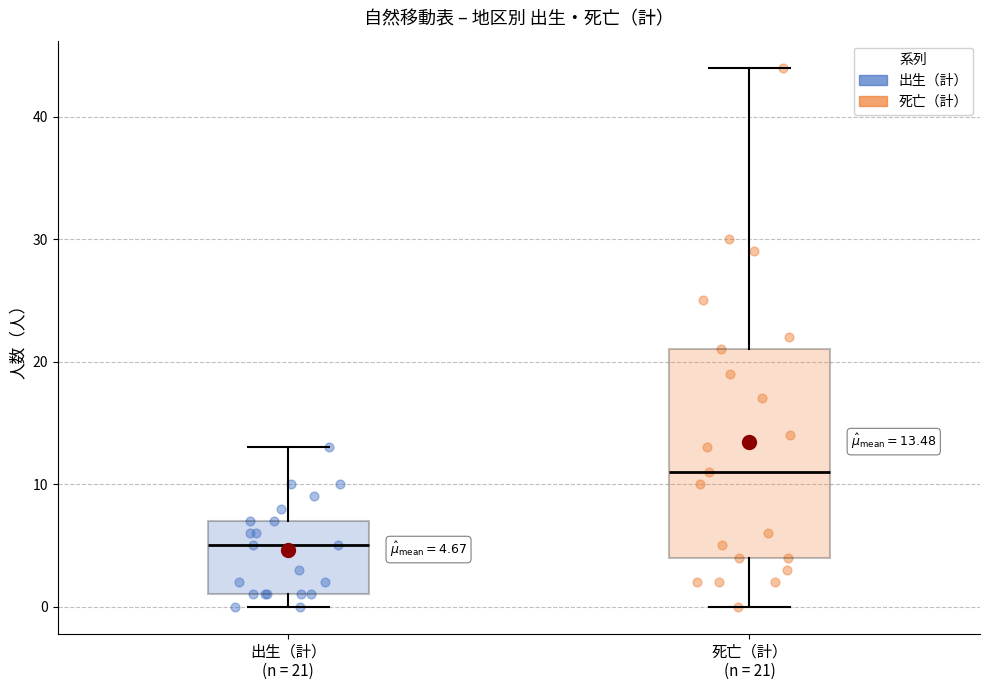

Which box has the lowest median line?

出生（計） (n = 21)